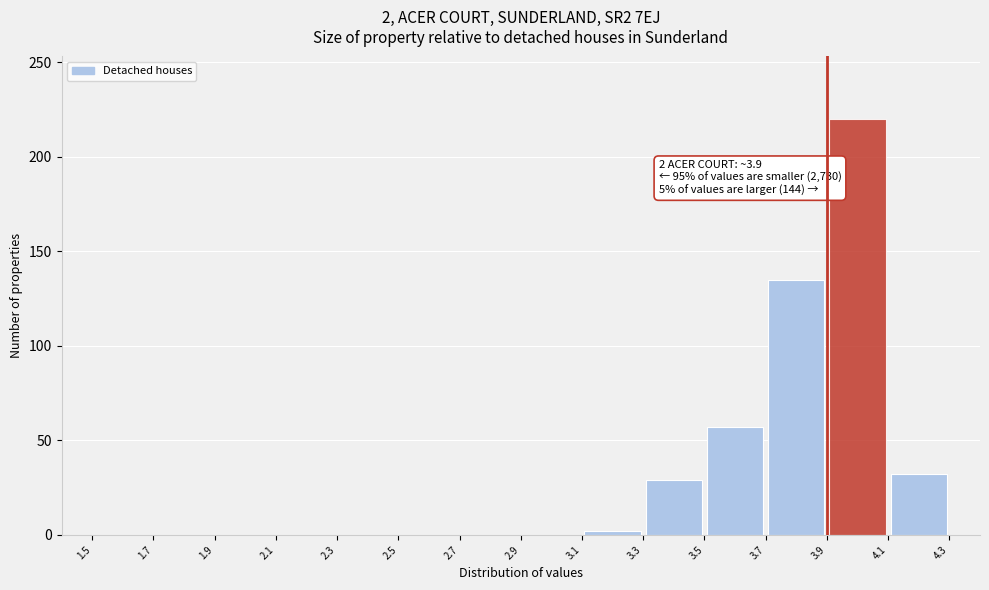

Over which range of the x-axis is the bar tallest?

3.9 to 4.1